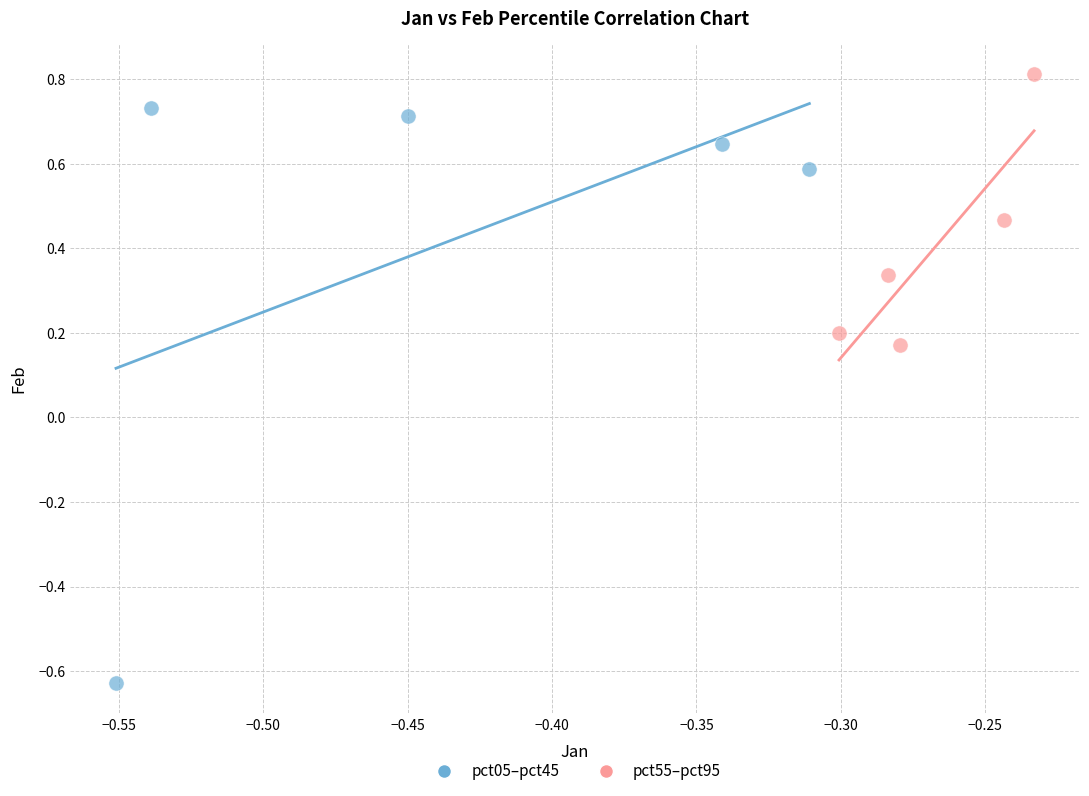

Which series has the largest Y range (max minus min)?

pct05–pct45